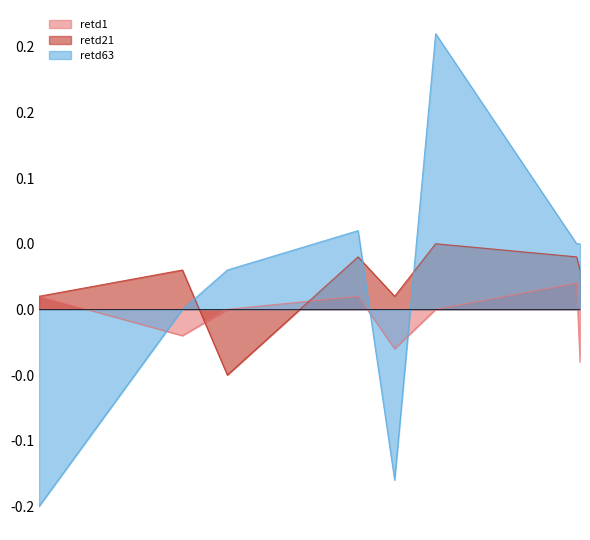

How many times do retd21 and retd63 cross each other?

3